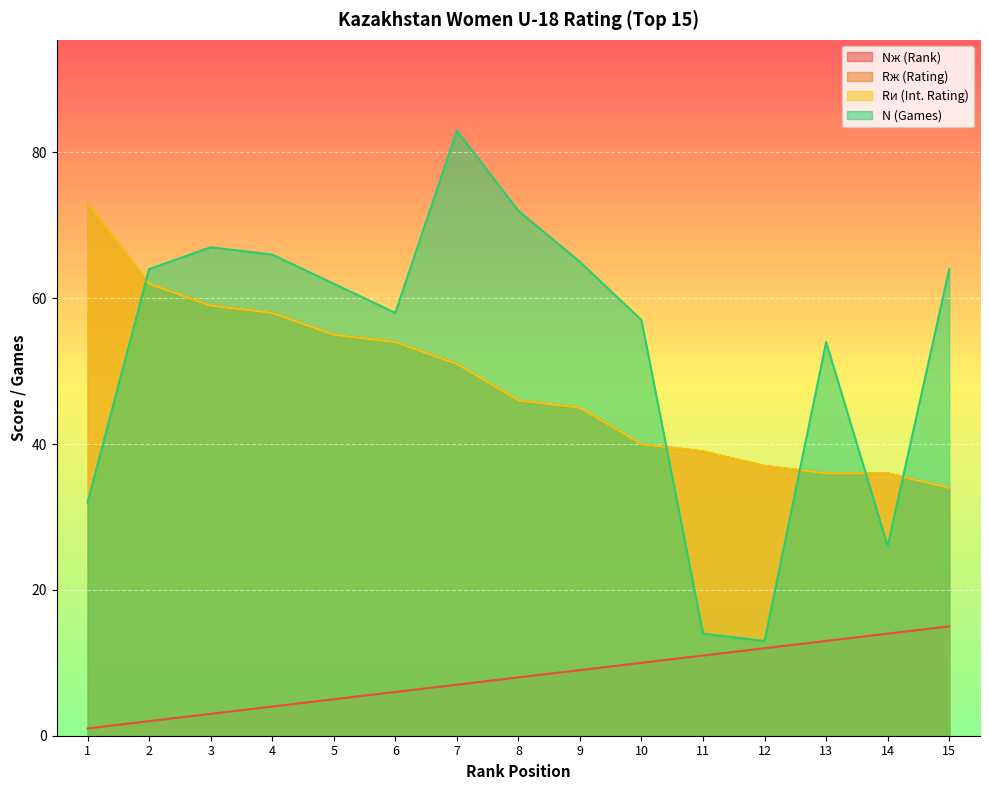

True or false: Rи (Int. Rating) and Nж (Rank) intersect in this chart.

False